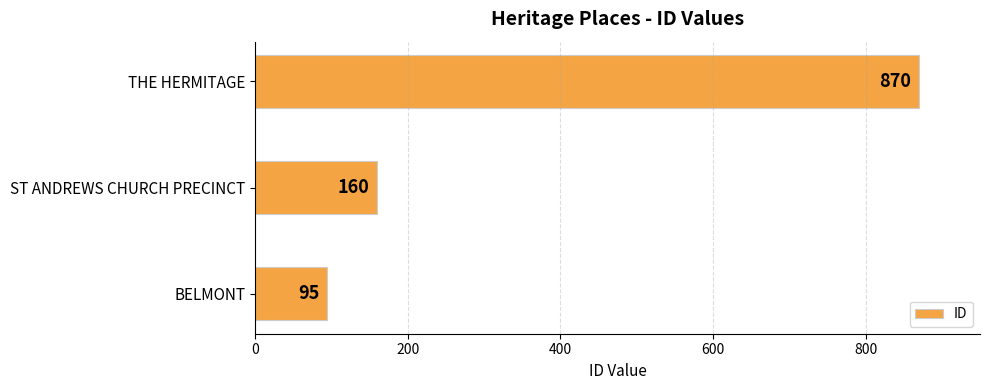

Count the number of data series in this chart.

1